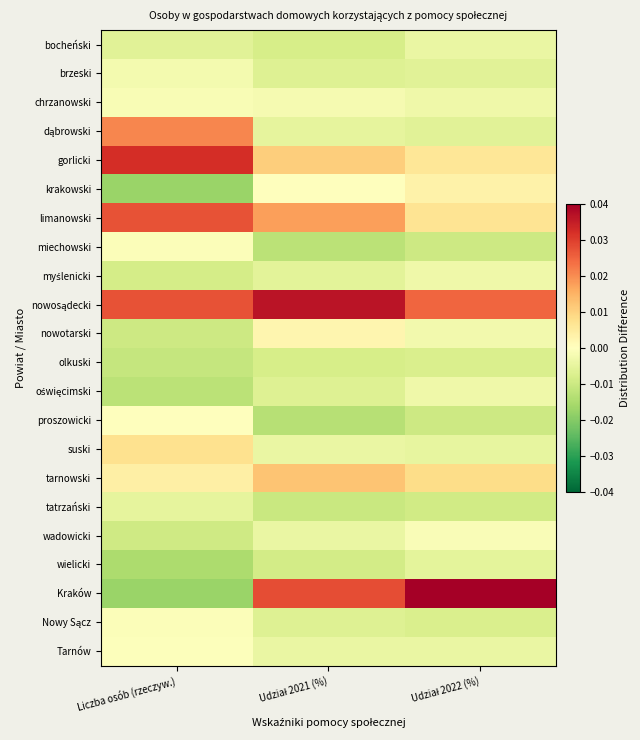

At how many categories does at least one series exceed 0?

3